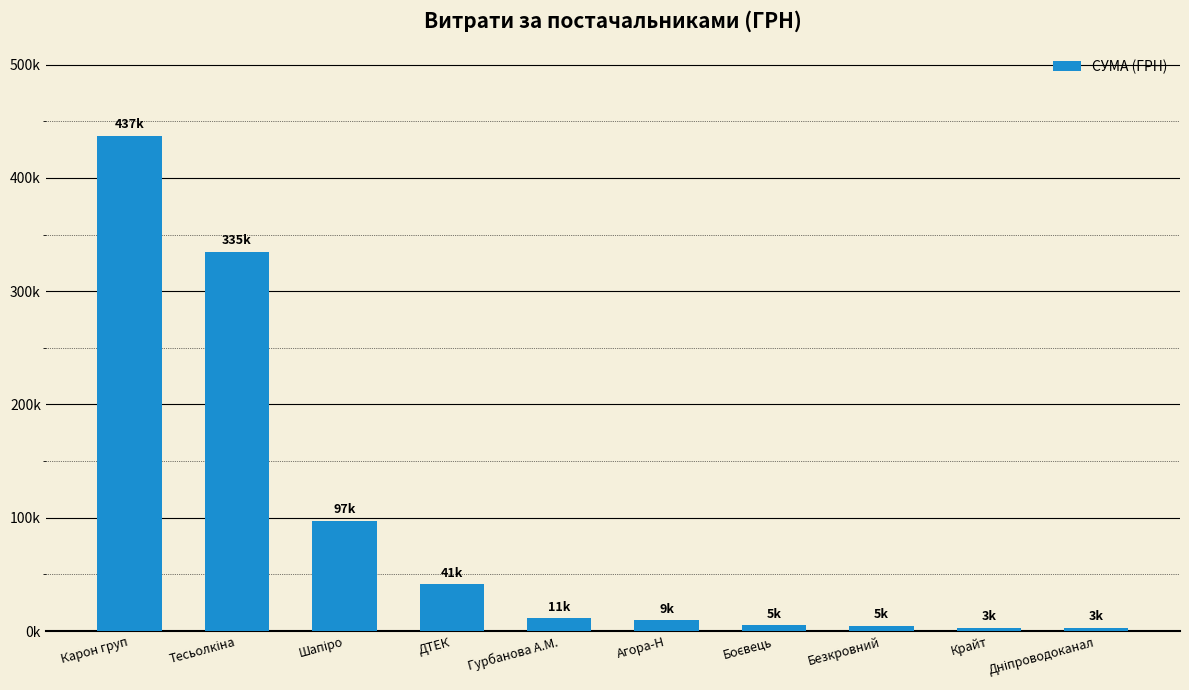

Are the bars horizontal?

No